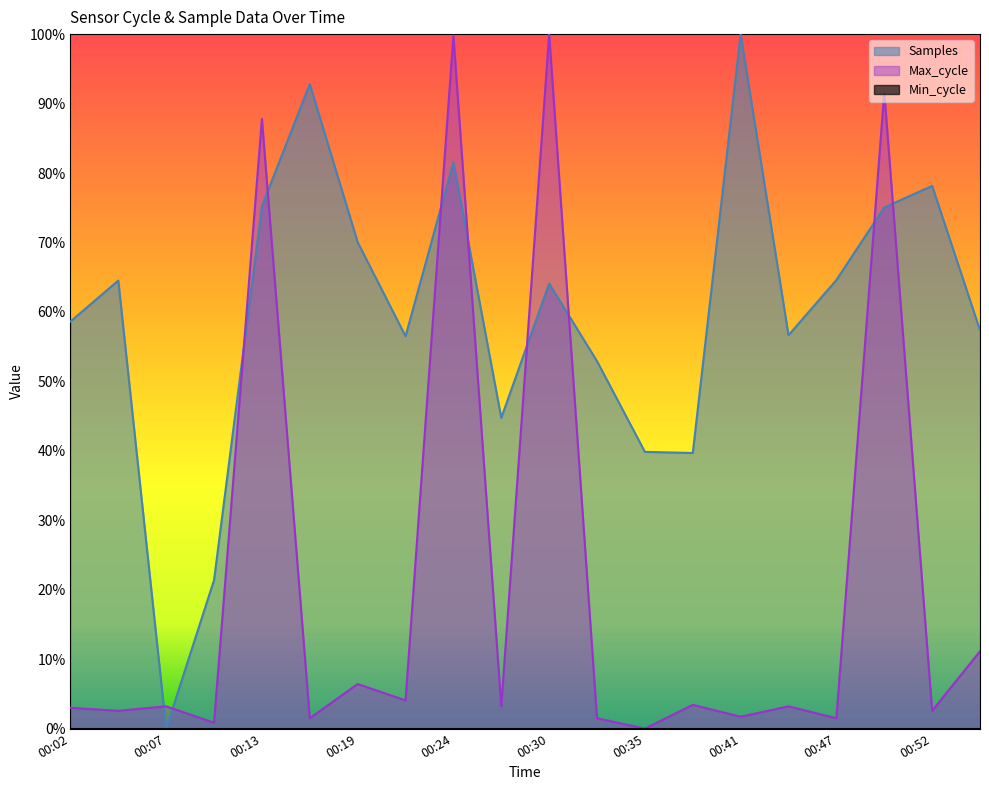

The value of Max_cycle at 00:19 is 0.1. True or false?

False